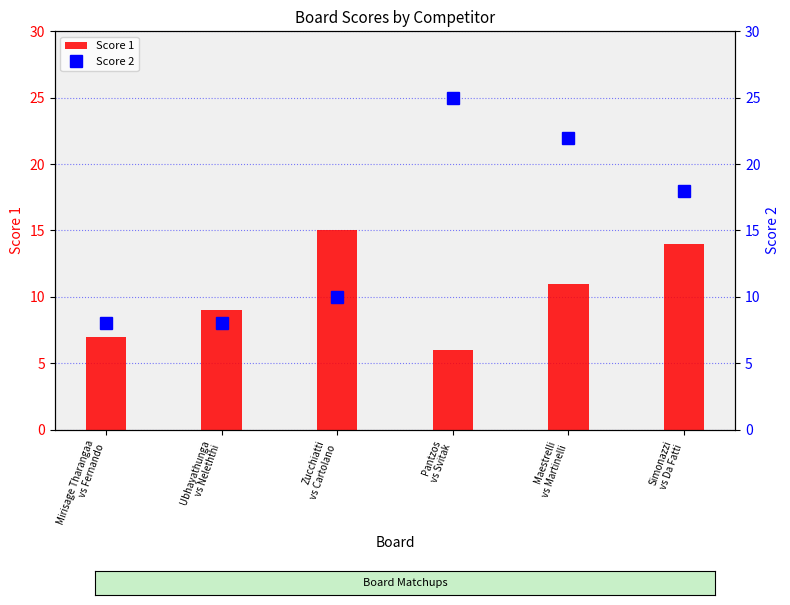

Reading right to left, what are all the values shown in this chart?

Score 1: Simonazzi
vs Da Fatti=14	Maestrelli
vs Martinelli=11	Pantzos
vs Svitak=6	Zucchiatti
vs Cartolano=15	Ubhayathunga
vs Neleththi=9	Mirisage Tharangaa
vs Fernando=7
Score 2: Simonazzi
vs Da Fatti=18	Maestrelli
vs Martinelli=22	Pantzos
vs Svitak=25	Zucchiatti
vs Cartolano=10	Ubhayathunga
vs Neleththi=8	Mirisage Tharangaa
vs Fernando=8